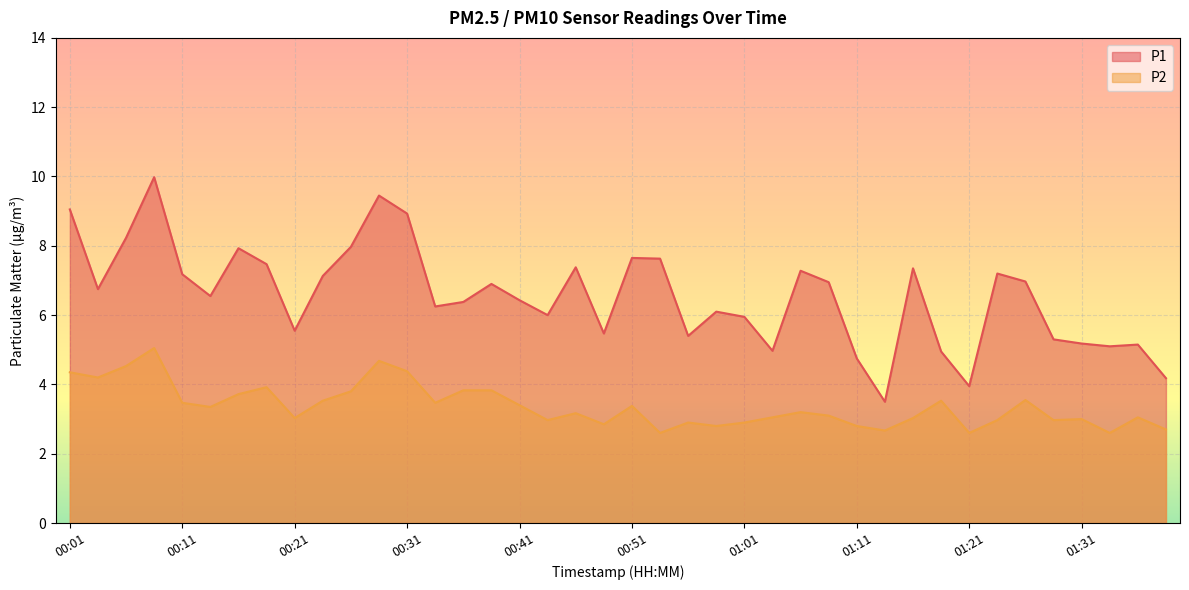

Rank the series at 00:06 from highest to lowest value.

P1, P2